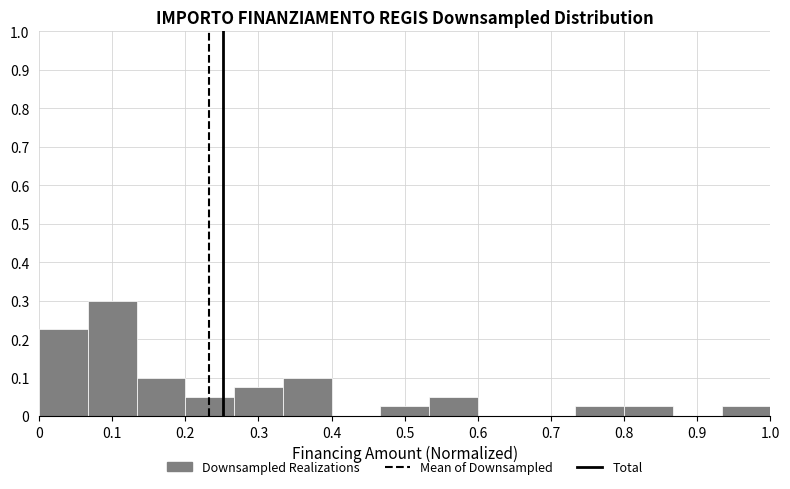

How tall is the bar that spans 0.93 to 1.00 on the x-axis? Neither the bar edges nor the heights are printed on the chart, so give them approximately, as read against the axes.

0.03